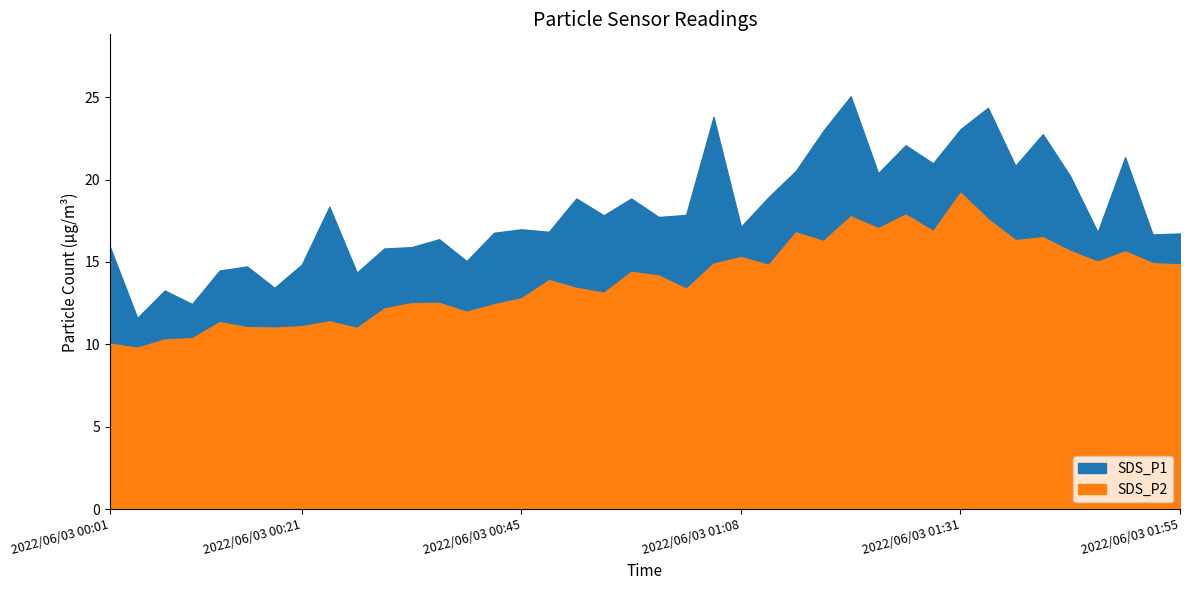

True or false: SDS_P1 has a value of 30.8 at 2022/06/03 01:11.

False